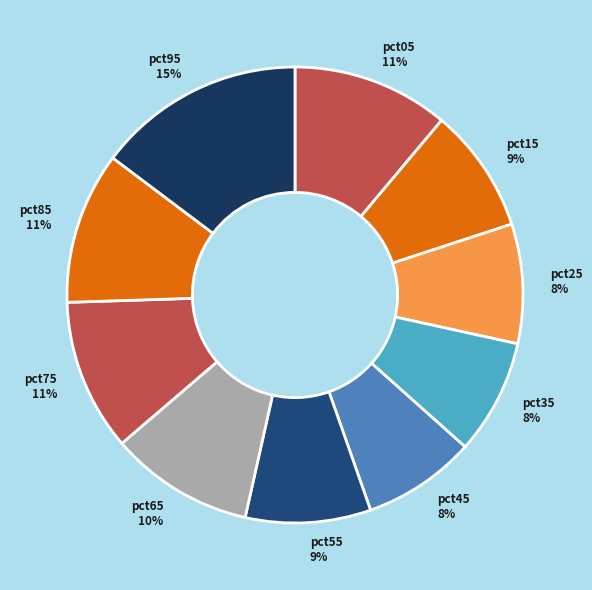

To the nearest percent, what is the average slice percentage?

10%